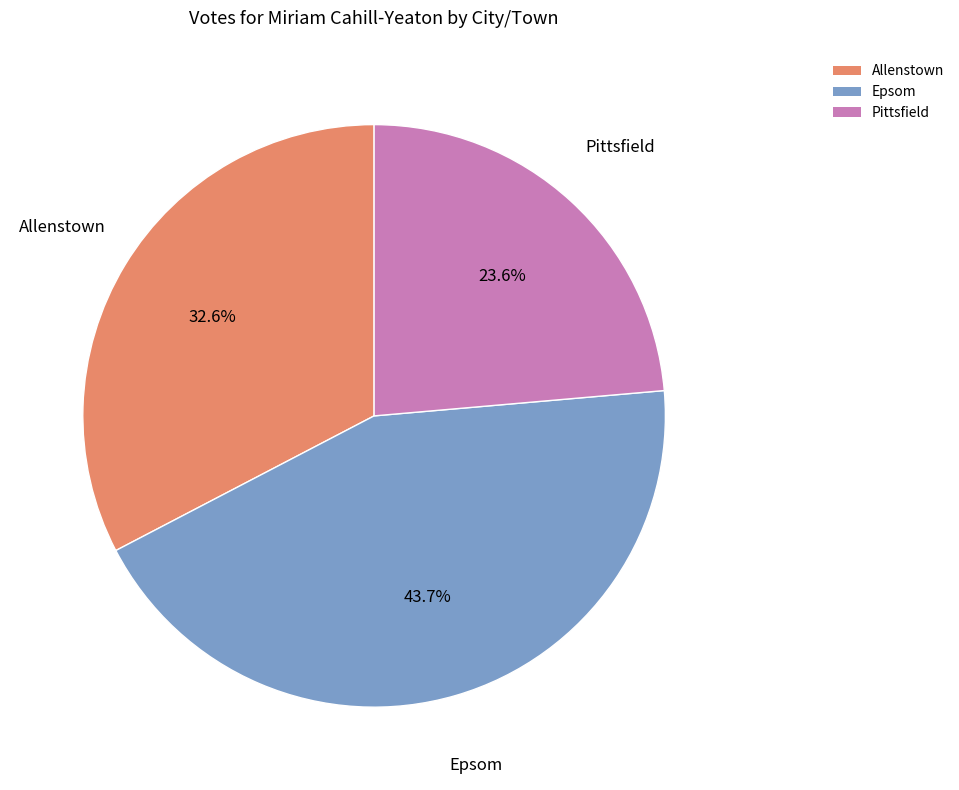

The Epsom slice represents 34% of the pie. True or false?

False